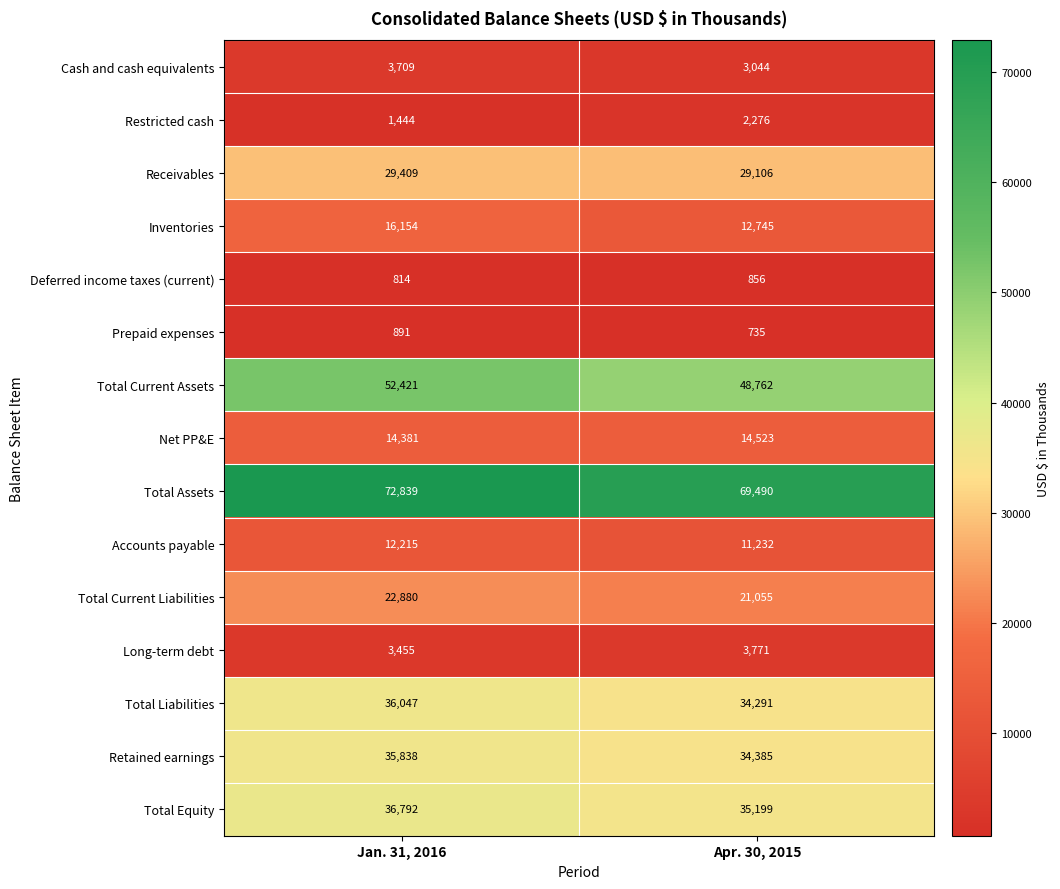

Reading right to left, transcribe all the data shown in this chart.

Cash and cash equivalents: Apr. 30, 2015=3044	Jan. 31, 2016=3709
Restricted cash: Apr. 30, 2015=2276	Jan. 31, 2016=1444
Receivables: Apr. 30, 2015=29106	Jan. 31, 2016=29409
Inventories: Apr. 30, 2015=12745	Jan. 31, 2016=16154
Deferred income taxes (current): Apr. 30, 2015=856	Jan. 31, 2016=814
Prepaid expenses: Apr. 30, 2015=735	Jan. 31, 2016=891
Total Current Assets: Apr. 30, 2015=48762	Jan. 31, 2016=52421
Net PP&E: Apr. 30, 2015=14523	Jan. 31, 2016=14381
Total Assets: Apr. 30, 2015=69490	Jan. 31, 2016=72839
Accounts payable: Apr. 30, 2015=11232	Jan. 31, 2016=12215
Total Current Liabilities: Apr. 30, 2015=21055	Jan. 31, 2016=22880
Long-term debt: Apr. 30, 2015=3771	Jan. 31, 2016=3455
Total Liabilities: Apr. 30, 2015=34291	Jan. 31, 2016=36047
Retained earnings: Apr. 30, 2015=34385	Jan. 31, 2016=35838
Total Equity: Apr. 30, 2015=35199	Jan. 31, 2016=36792